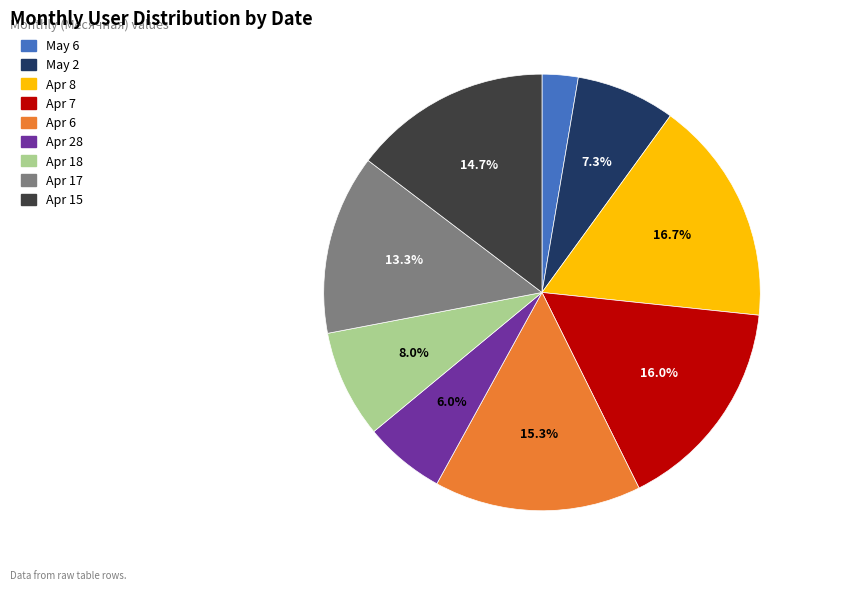

Which slice is the smallest?

May 6